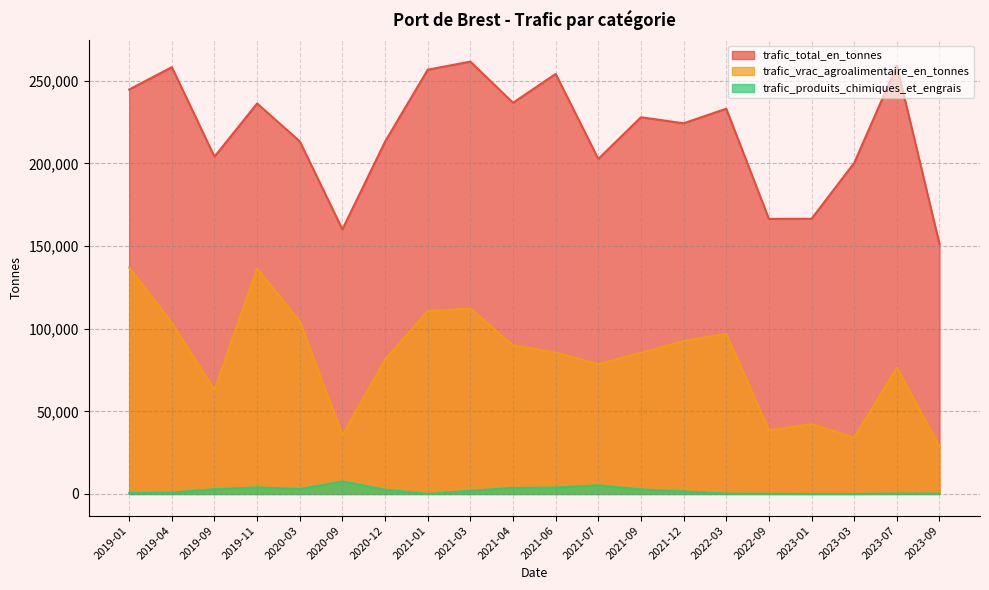

What is the difference between the maximum and minimum values in the trafic_vrac_agroalimentaire_en_tonnes series?

108253